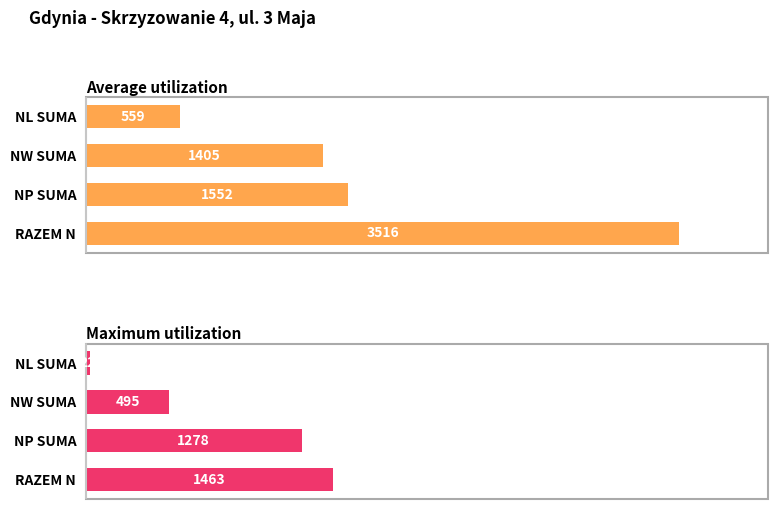

How many distinct data groups are displayed?

2